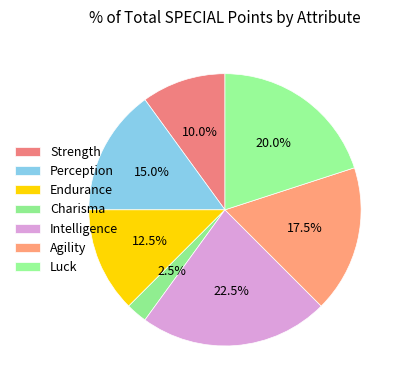

To the nearest percent, what portion does Endurance represent?

12%